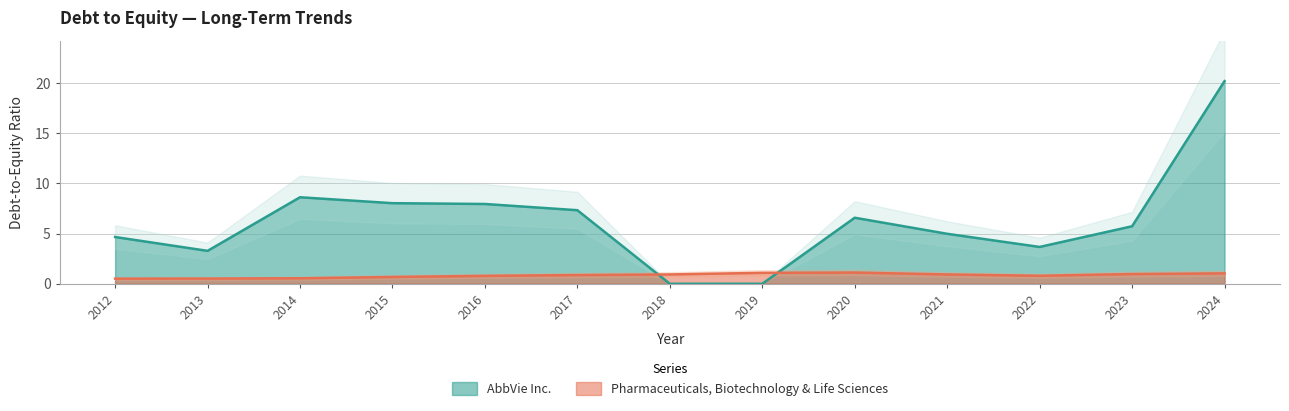

At which category does AbbVie Inc. reach its first local valley?

2013